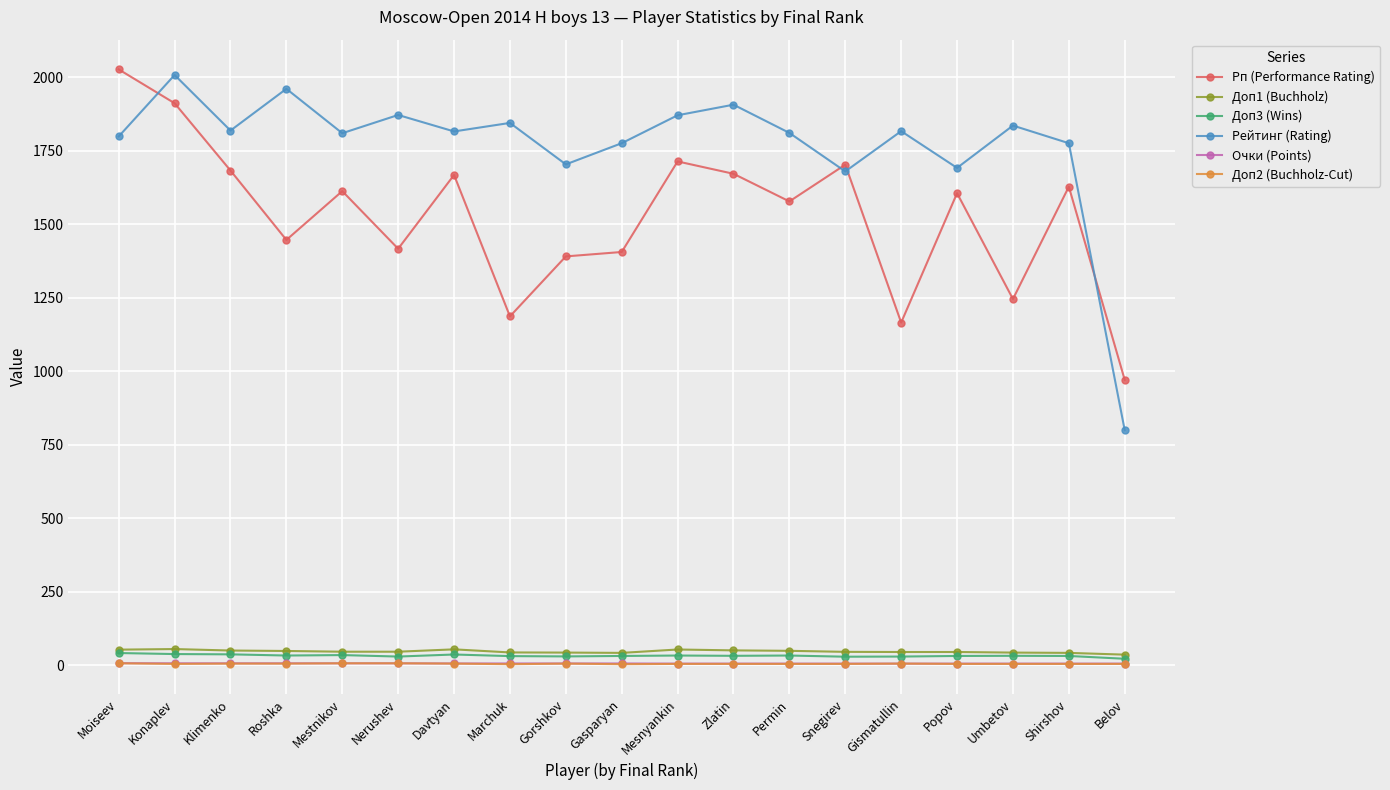

How many interior local peaks does the Рейтинг (Rating) series have?

7